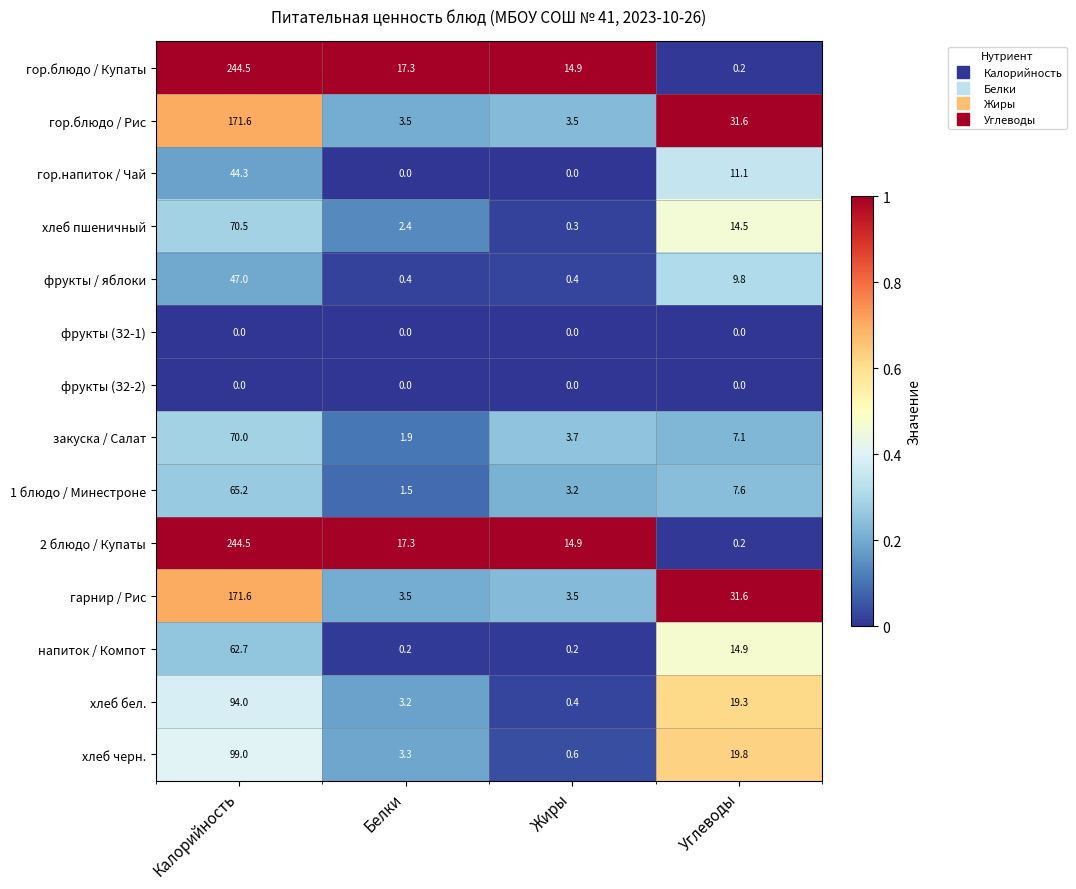

What is the spread (max minus min) of values at Углеводы?

31.6